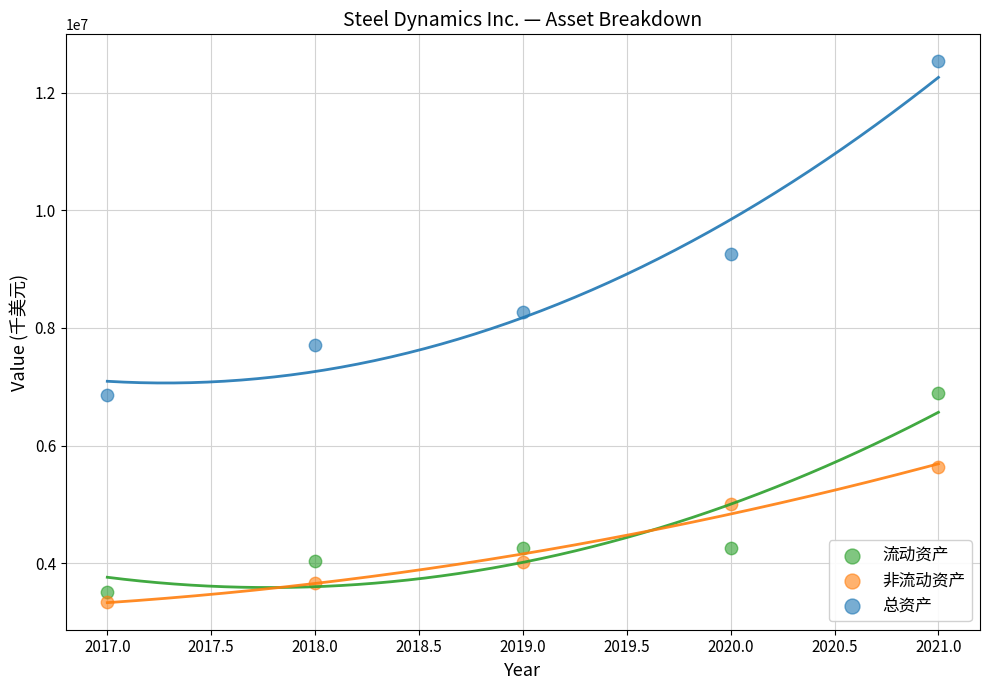

Which series contains the highest Y value?

总资产